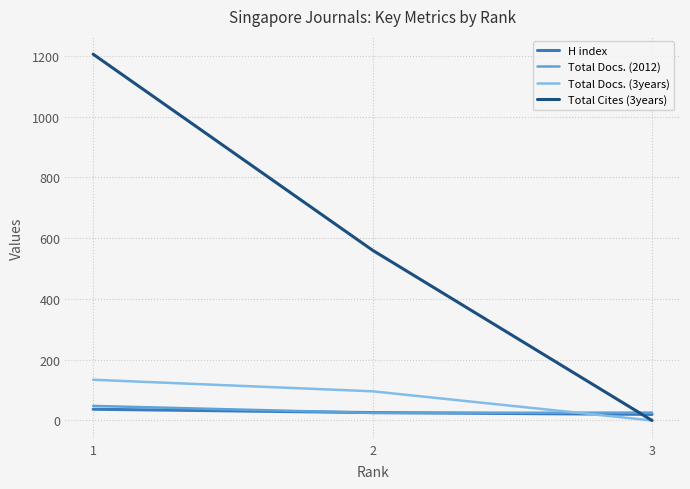

The value of Total Cites (3years) at 1 is 1778. True or false?

False